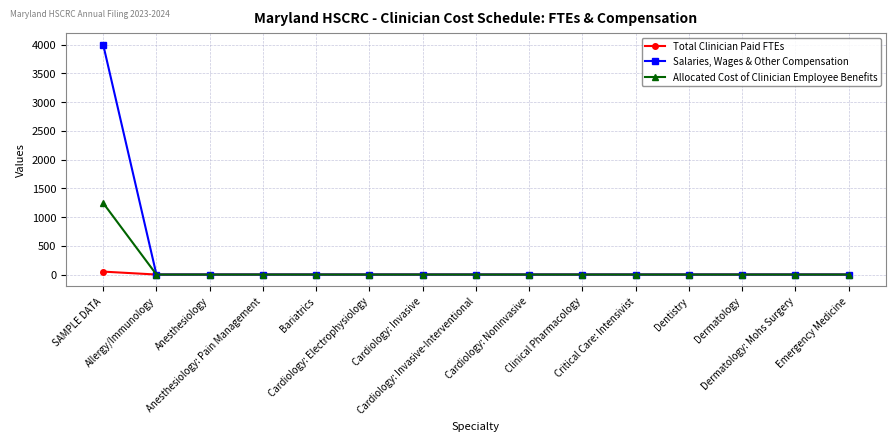

Reading left to right, transcribe all the data shown in this chart.

Total Clinician Paid FTEs: SAMPLE DATA=51.0	Allergy/Immunology=0.0	Anesthesiology=0.0	Anesthesiology: Pain Management=0.0	Bariatrics=0.0	Cardiology: Electrophysiology=0.0	Cardiology: Invasive=0.0	Cardiology: Invasive-Interventional=0.0	Cardiology: Noninvasive=0.0	Clinical Pharmacology=0.0	Critical Care: Intensivist=0.0	Dentistry=0.0	Dermatology=0.0	Dermatology: Mohs Surgery=0.0	Emergency Medicine=0.0
Salaries, Wages & Other Compensation: SAMPLE DATA=4000.0	Allergy/Immunology=0.0	Anesthesiology=0.0	Anesthesiology: Pain Management=0.0	Bariatrics=0.0	Cardiology: Electrophysiology=0.0	Cardiology: Invasive=0.0	Cardiology: Invasive-Interventional=0.0	Cardiology: Noninvasive=0.0	Clinical Pharmacology=0.0	Critical Care: Intensivist=0.0	Dentistry=0.0	Dermatology=0.0	Dermatology: Mohs Surgery=0.0	Emergency Medicine=0.0
Allocated Cost of Clinician Employee Benefits: SAMPLE DATA=1243.6	Allergy/Immunology=0.0	Anesthesiology=0.0	Anesthesiology: Pain Management=0.0	Bariatrics=0.0	Cardiology: Electrophysiology=0.0	Cardiology: Invasive=0.0	Cardiology: Invasive-Interventional=0.0	Cardiology: Noninvasive=0.0	Clinical Pharmacology=0.0	Critical Care: Intensivist=0.0	Dentistry=0.0	Dermatology=0.0	Dermatology: Mohs Surgery=0.0	Emergency Medicine=0.0